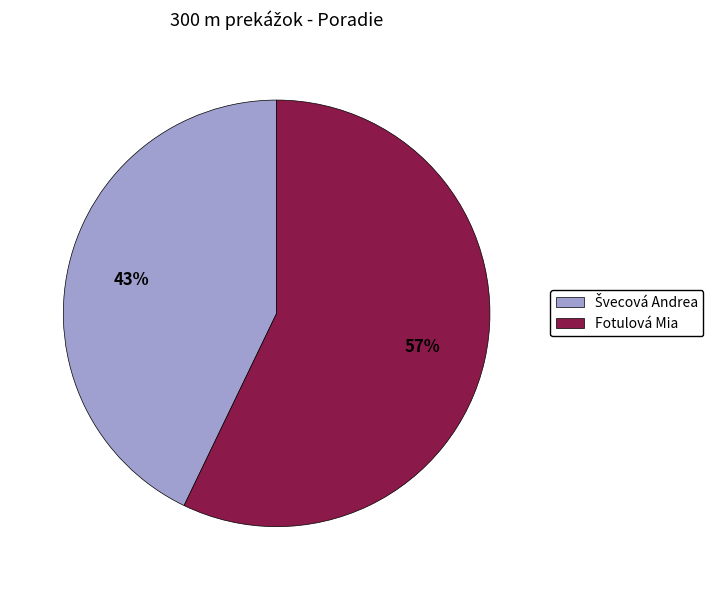

How many segments does this pie chart have?

2